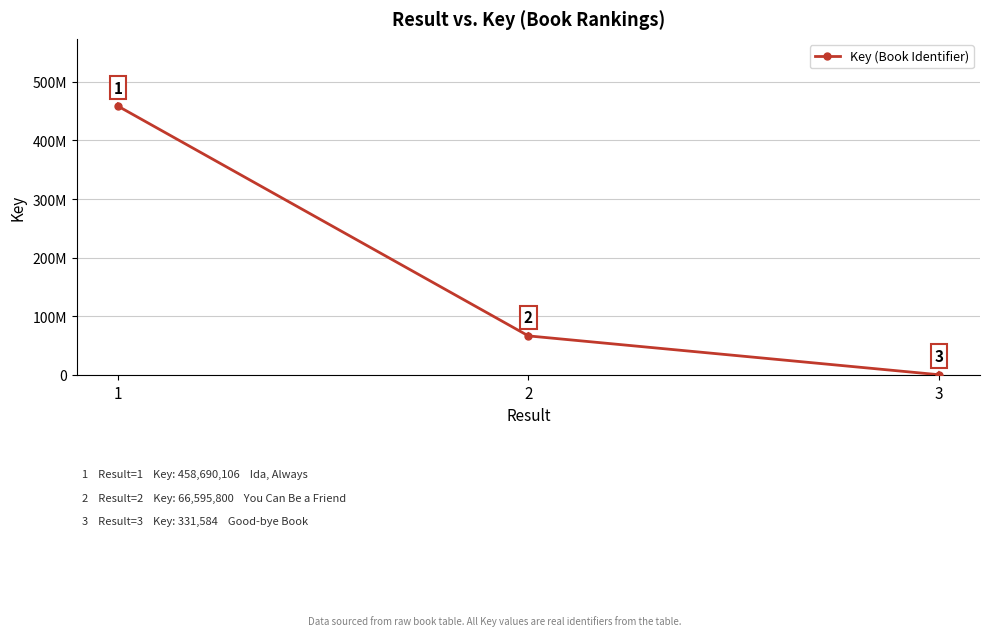

Does the chart have visible grid lines?

Yes